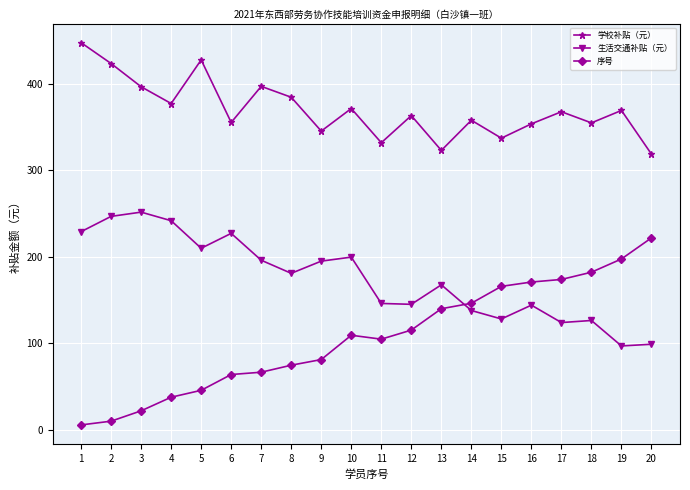

The 学校补贴（元） series shows 234.0 at 4. True or false?

False